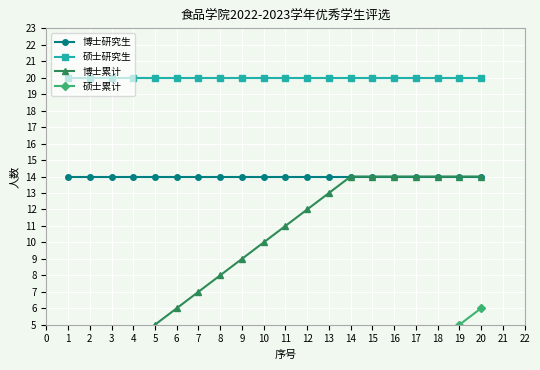

What is the value of the 博士研究生 point at the 3rd from the left?

14